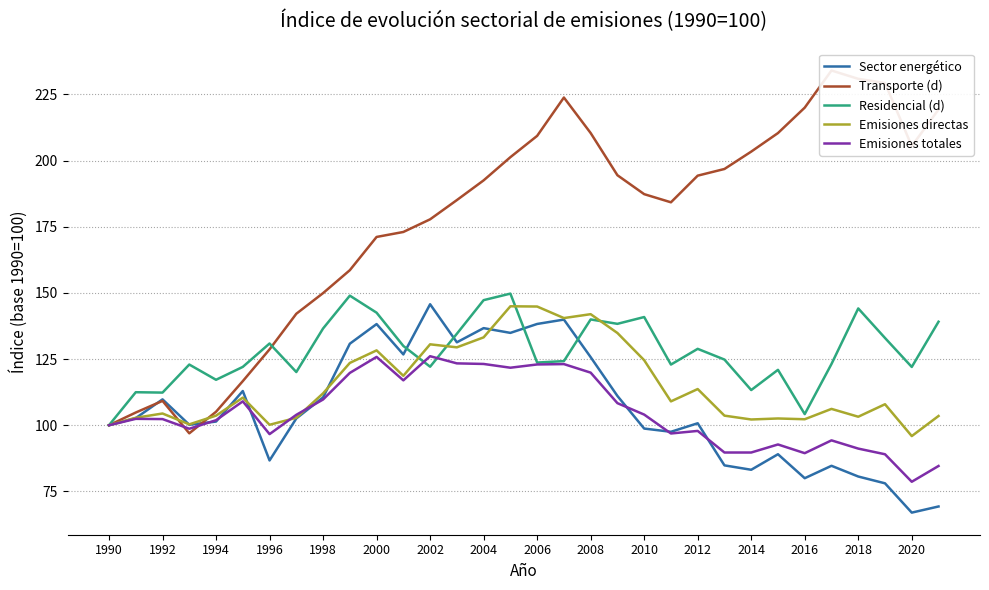

List the series in order of their peak value, highest first.

Transporte (d), Residencial (d), Sector energético, Emisiones directas, Emisiones totales